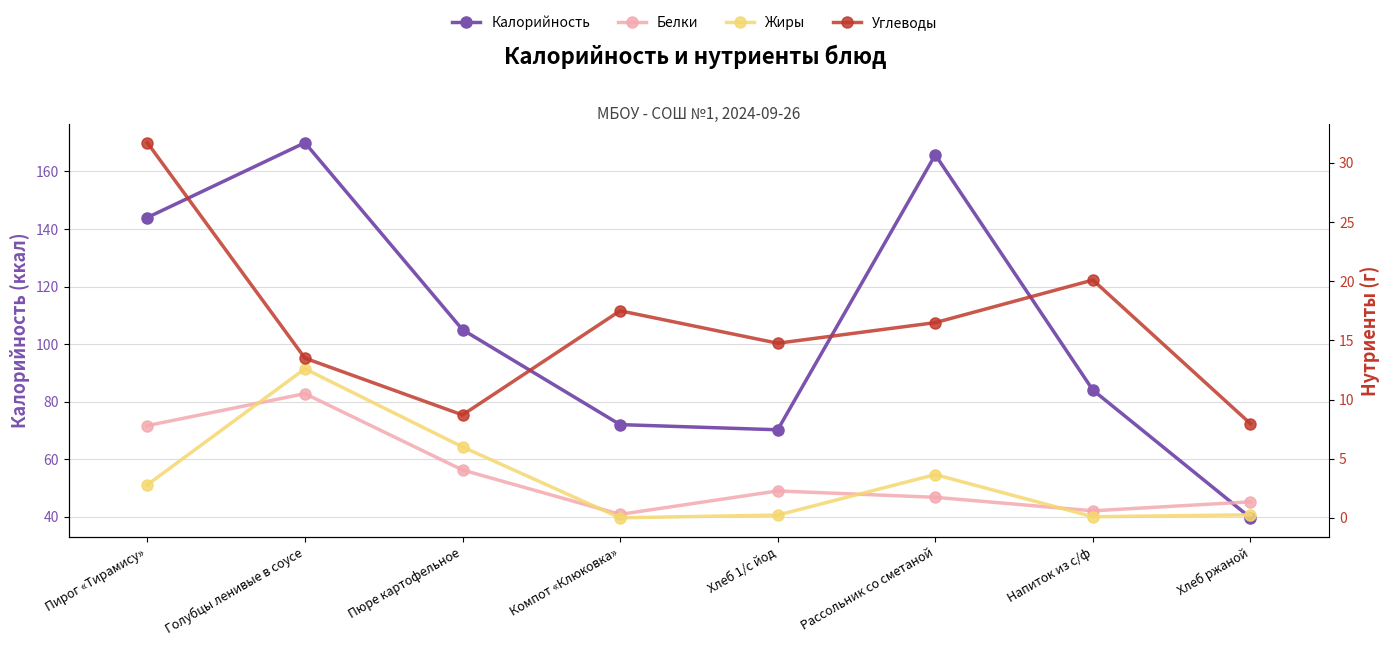

Which series changed the most between Голубцы ленивые в соусе and Пюре картофельное?

Калорийность